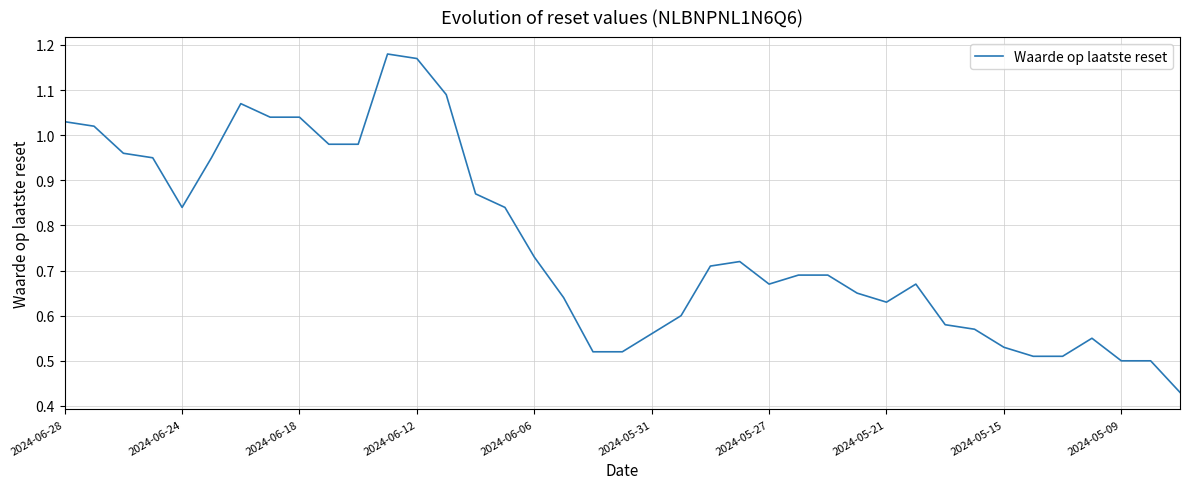

True or false: the data has more than 1 interior local peaks.

True